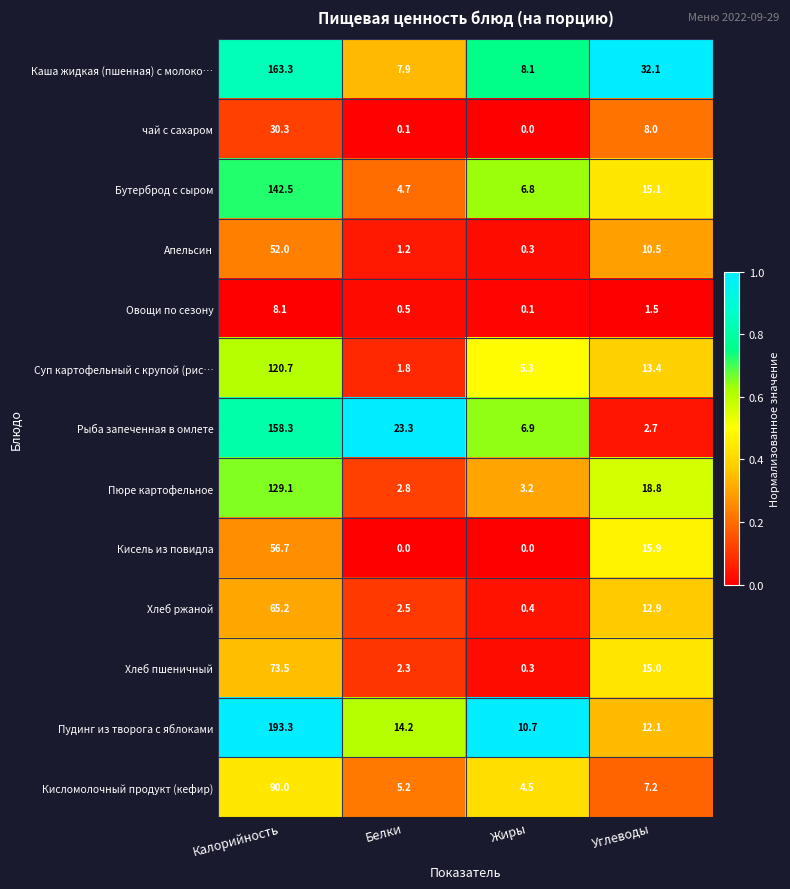

What is the greatest value displayed?

193.3